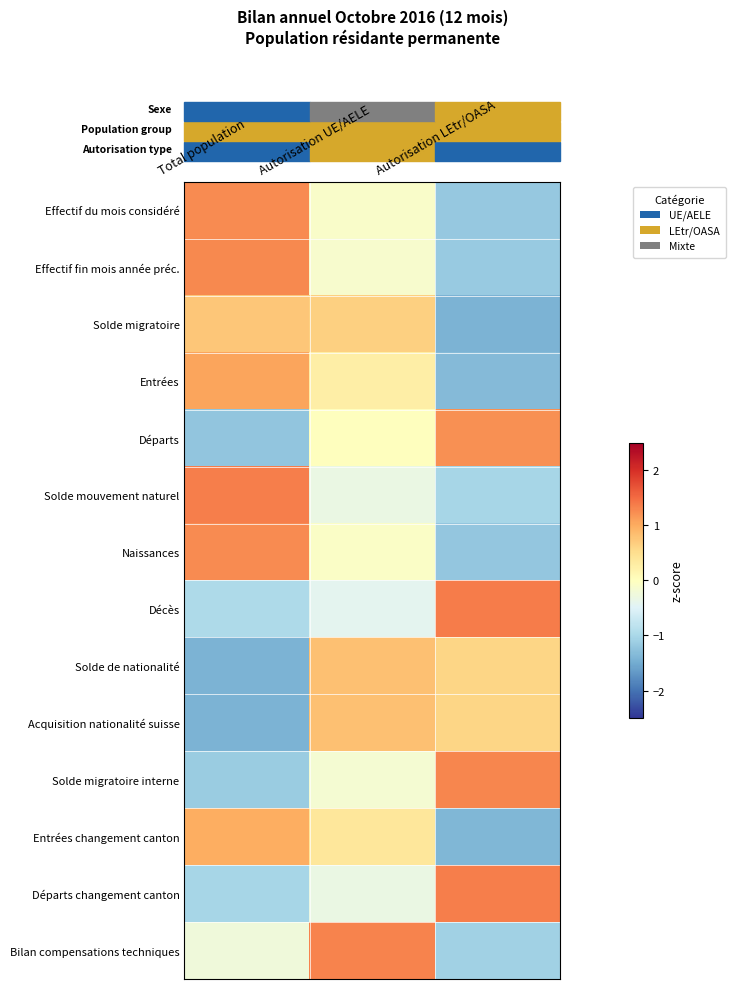

Reading left to right, list all the values displayed in this chart.

Effectif du mois considéré: Total population=1.3	Autorisation UE/AELE=-0.1	Autorisation LEtr/OASA=-1.2
Effectif fin mois année préc.: Total population=1.3	Autorisation UE/AELE=-0.1	Autorisation LEtr/OASA=-1.2
Solde migratoire: Total population=0.8	Autorisation UE/AELE=0.7	Autorisation LEtr/OASA=-1.4
Entrées: Total population=1.1	Autorisation UE/AELE=0.3	Autorisation LEtr/OASA=-1.3
Départs: Total population=-1.2	Autorisation UE/AELE=0.0	Autorisation LEtr/OASA=1.2
Solde mouvement naturel: Total population=1.4	Autorisation UE/AELE=-0.3	Autorisation LEtr/OASA=-1.0
Naissances: Total population=1.3	Autorisation UE/AELE=-0.1	Autorisation LEtr/OASA=-1.2
Décès: Total population=-1.0	Autorisation UE/AELE=-0.4	Autorisation LEtr/OASA=1.4
Solde de nationalité: Total population=-1.4	Autorisation UE/AELE=0.8	Autorisation LEtr/OASA=0.6
Acquisition nationalité suisse: Total population=-1.4	Autorisation UE/AELE=0.8	Autorisation LEtr/OASA=0.6
Solde migratoire interne: Total population=-1.1	Autorisation UE/AELE=-0.2	Autorisation LEtr/OASA=1.3
Entrées changement canton: Total population=1.0	Autorisation UE/AELE=0.4	Autorisation LEtr/OASA=-1.4
Départs changement canton: Total population=-1.0	Autorisation UE/AELE=-0.3	Autorisation LEtr/OASA=1.4
Bilan compensations techniques: Total population=-0.2	Autorisation UE/AELE=1.3	Autorisation LEtr/OASA=-1.1